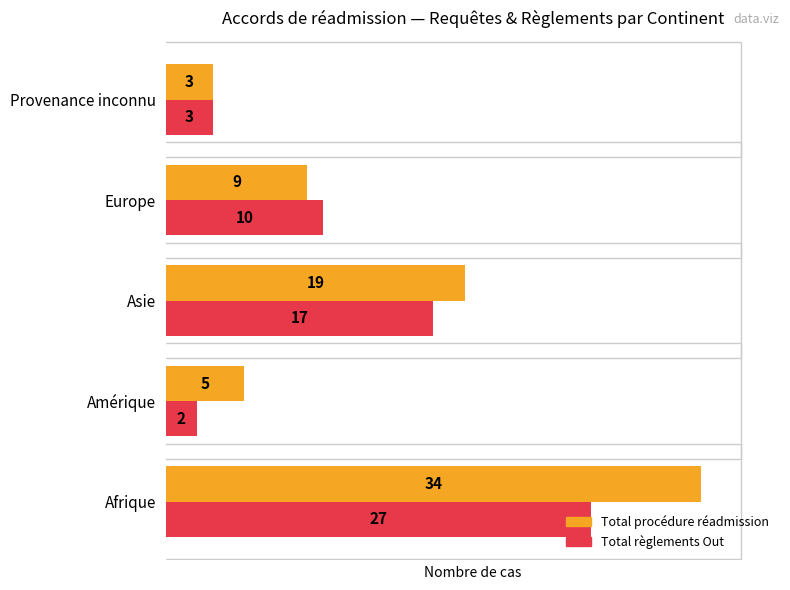

Which series has the largest range (max minus min)?

Total procédure réadmission